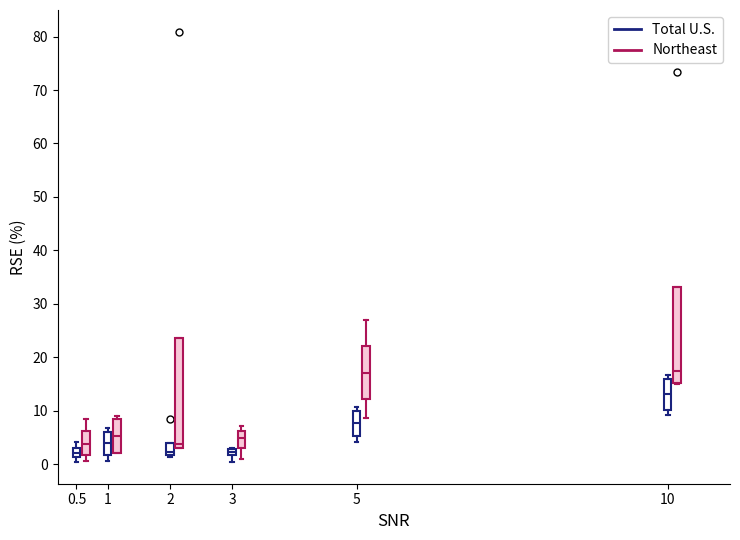

Comparing the boxes themselves (not the whiskers), which one is the tallest?

2 (Northeast)